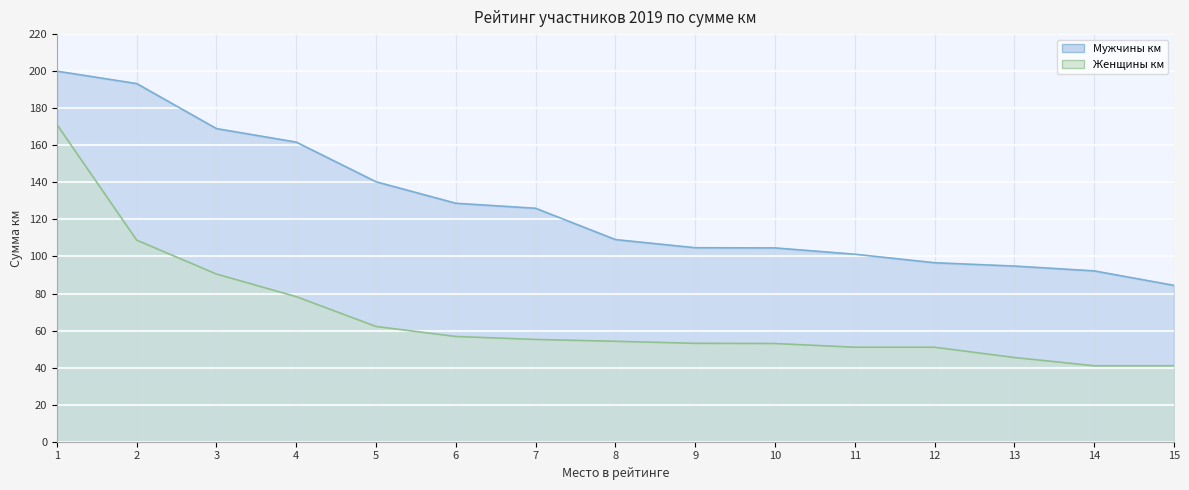

Read the Мужчины км value at 7.

126.0